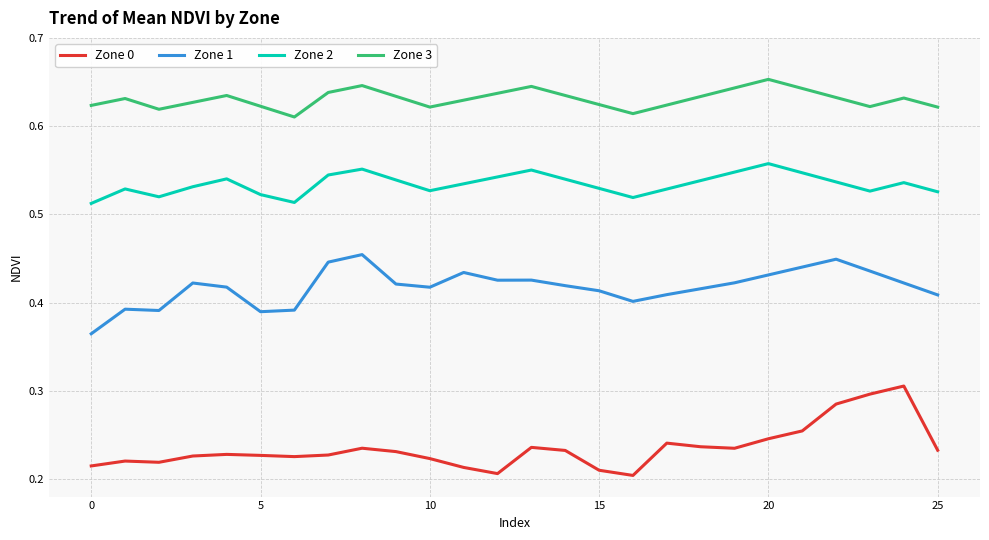

What are all the series names shown in the legend?

Zone 0, Zone 1, Zone 2, Zone 3